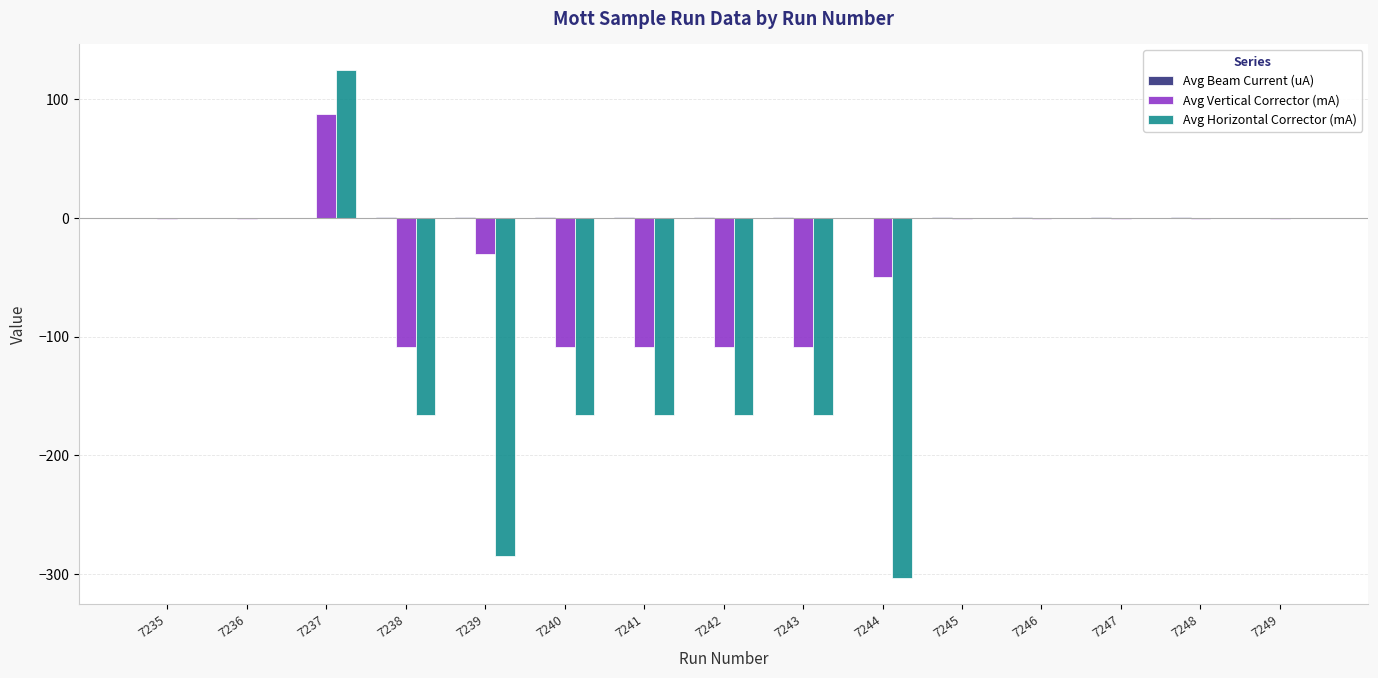

Is the value of Avg Vertical Corrector (mA) at 7241 greater than the value of Avg Horizontal Corrector (mA) at 7248?

No